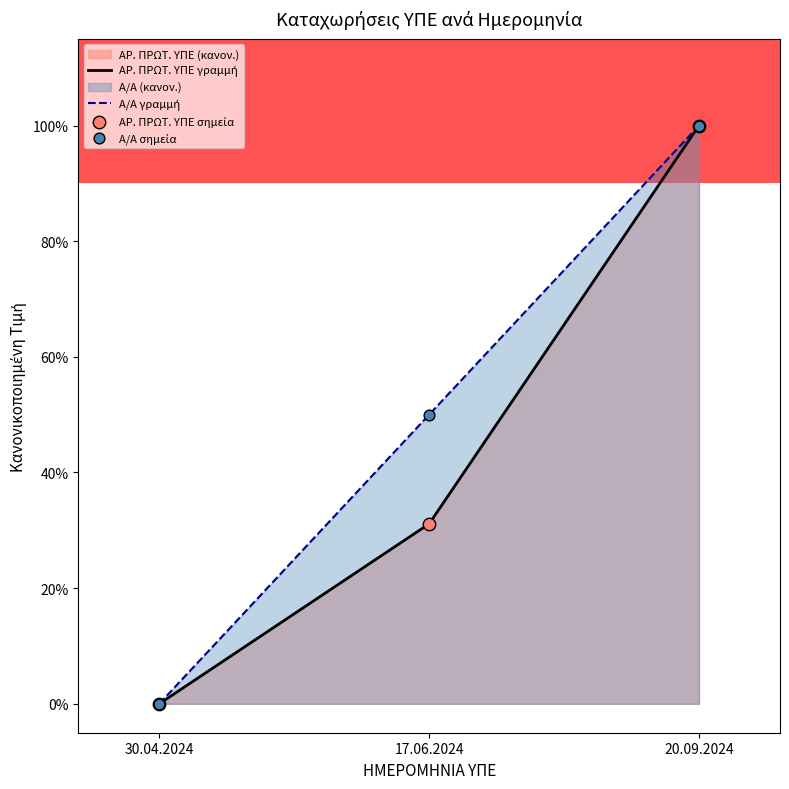

Is the value of ΑΡ. ΠΡΩΤ. ΥΠΕ at 30.04.2024 greater than the value of Α/Α at 30.04.2024?

No